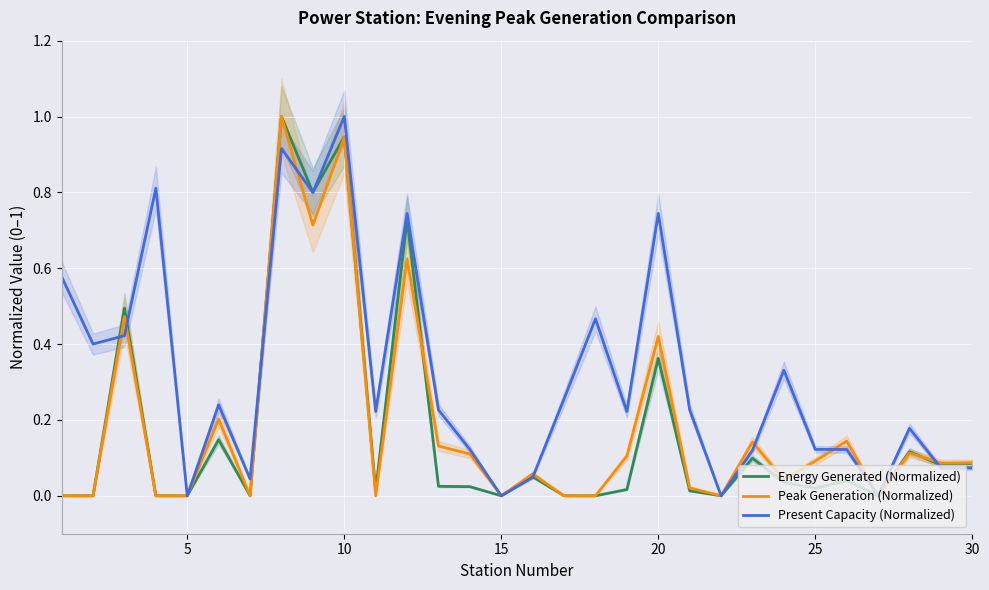

Is it true that Peak Generation (Normalized) equals 0.0 at 15?

True